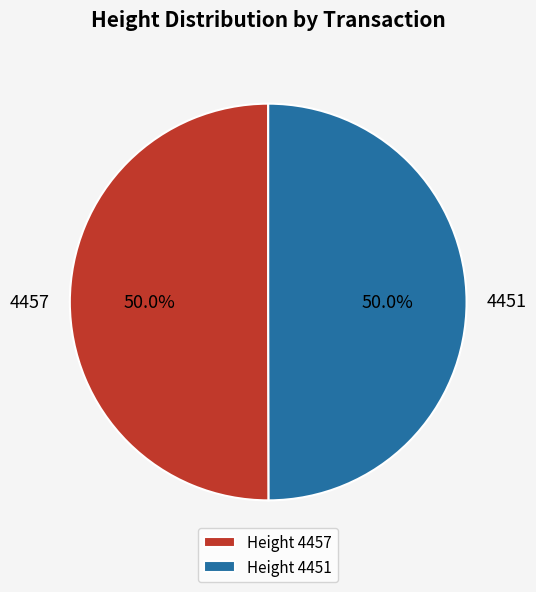

True or false: 4451 accounts for 44% of the total.

False